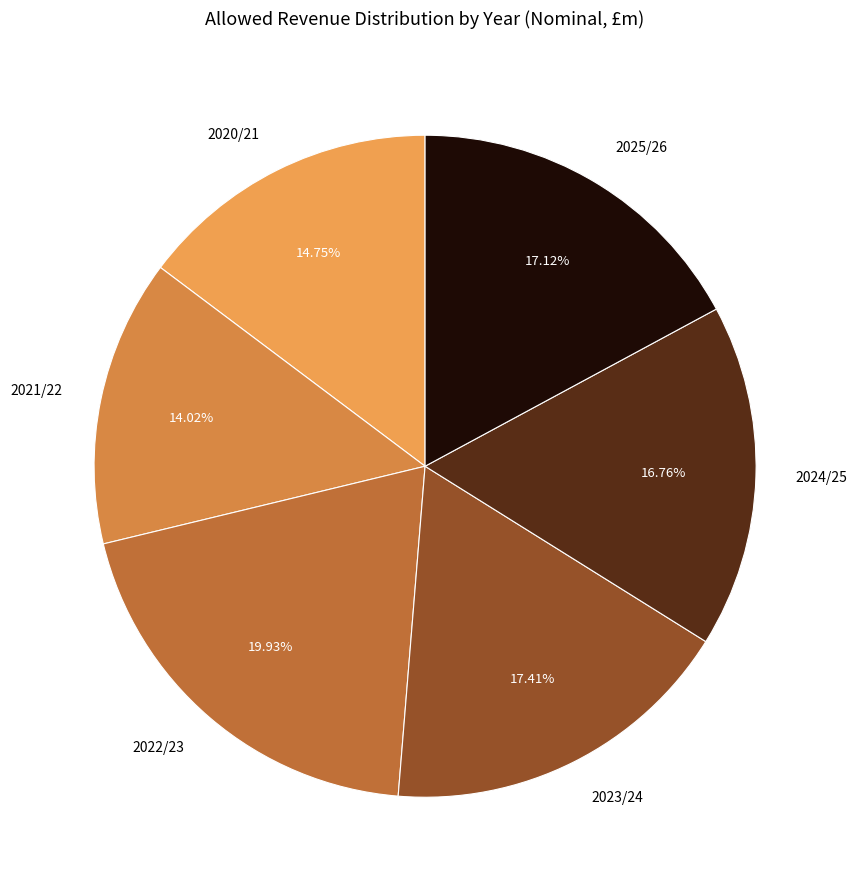

To the nearest percent, what percentage of the pie is 2021/22?

14%